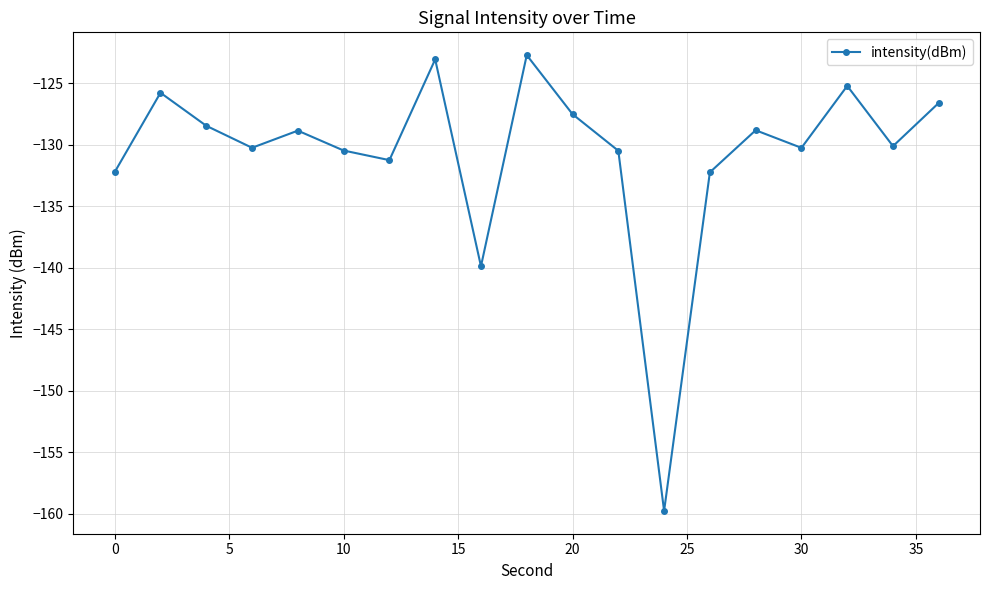

What is the maximum value shown in the chart?

-122.7